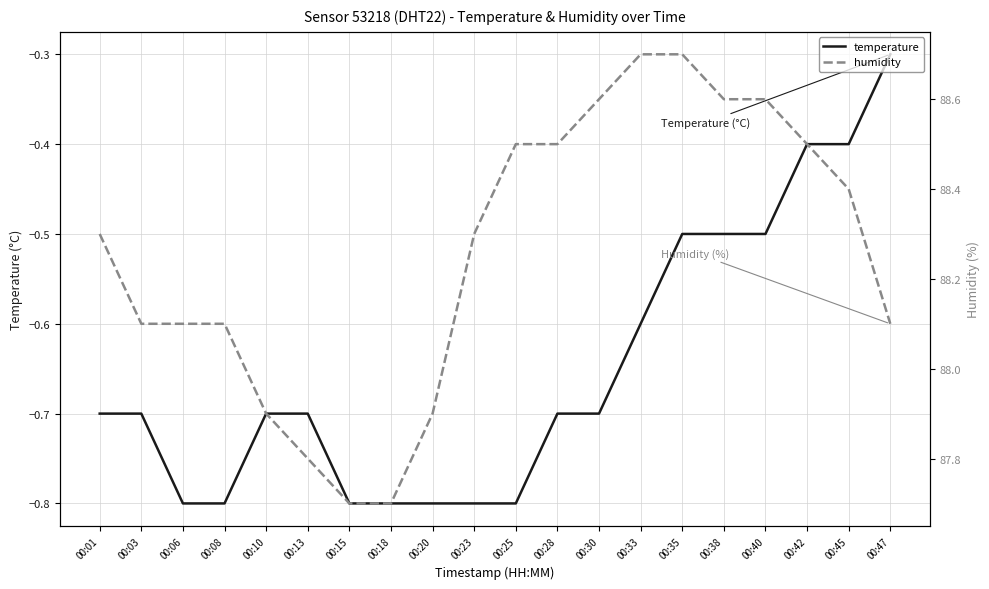

The temperature series shows -0.2 at 00:42. True or false?

False